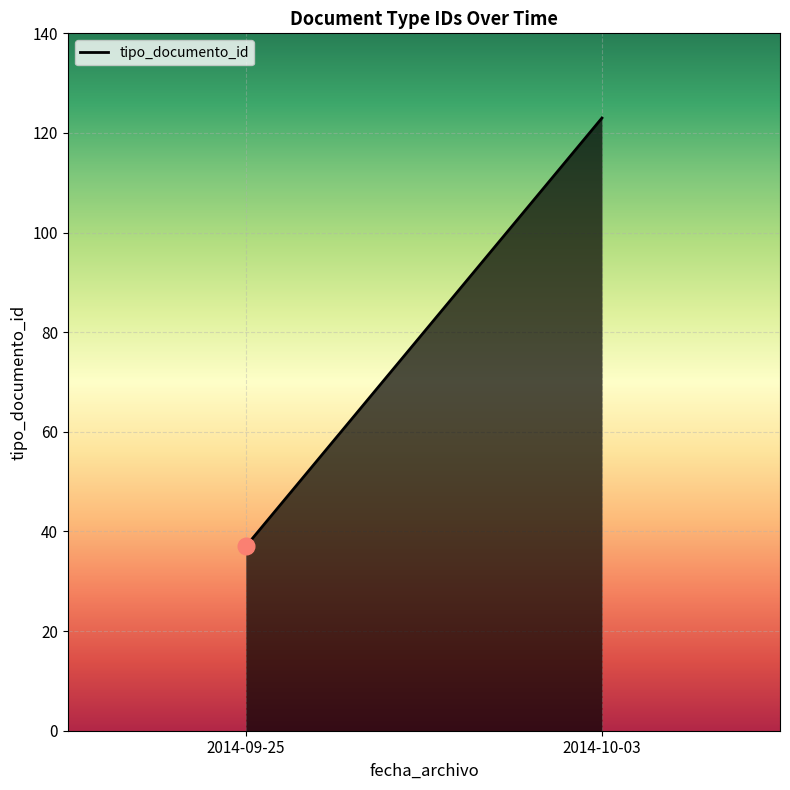

At which label is the value closest to 79?

2014-09-25